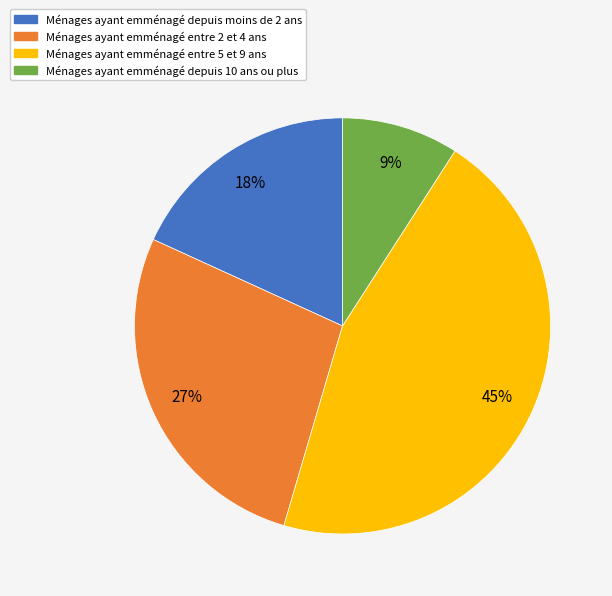

To the nearest percent, what is the average slice percentage?

25%